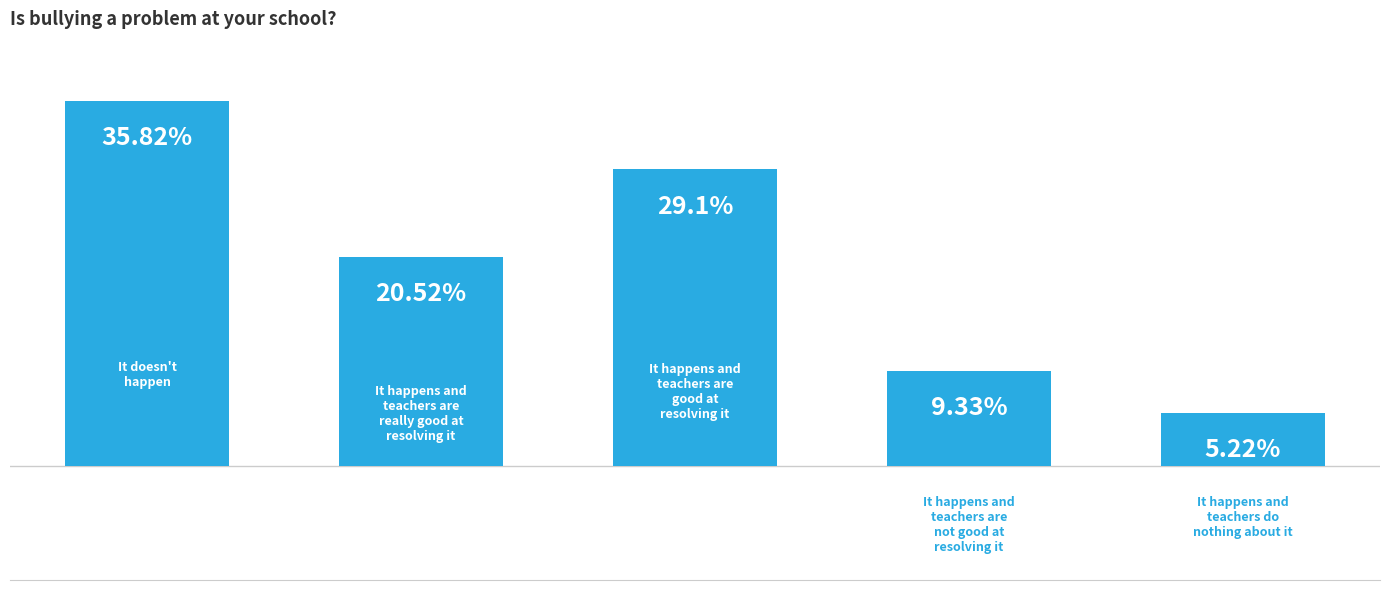

How many data points are less than 55?

2